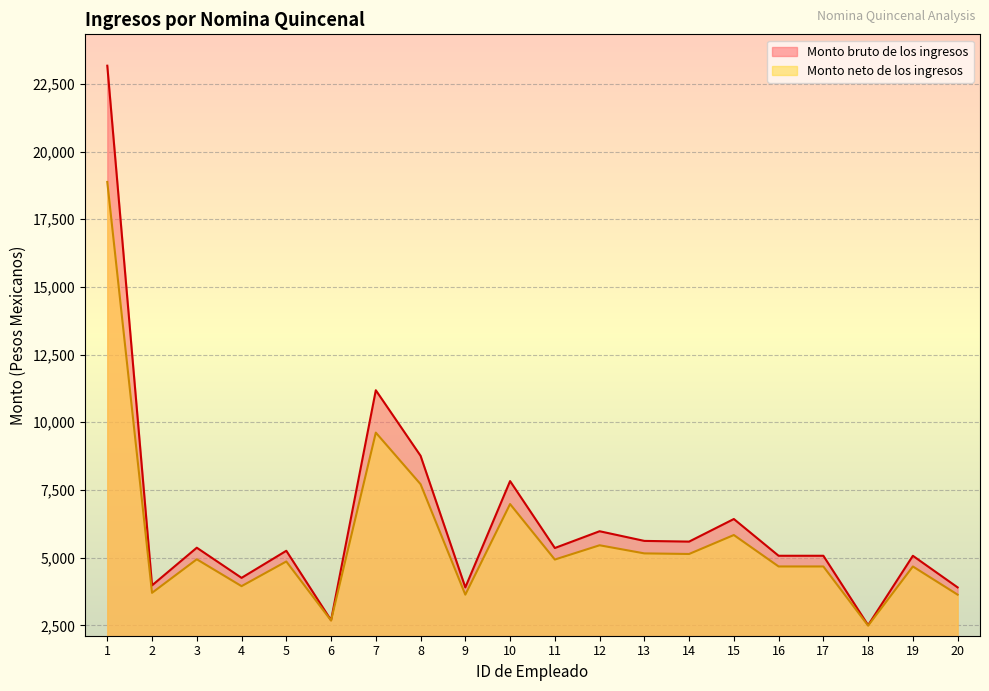

What is the lowest value of the Monto neto de los ingresos series?

2488.5